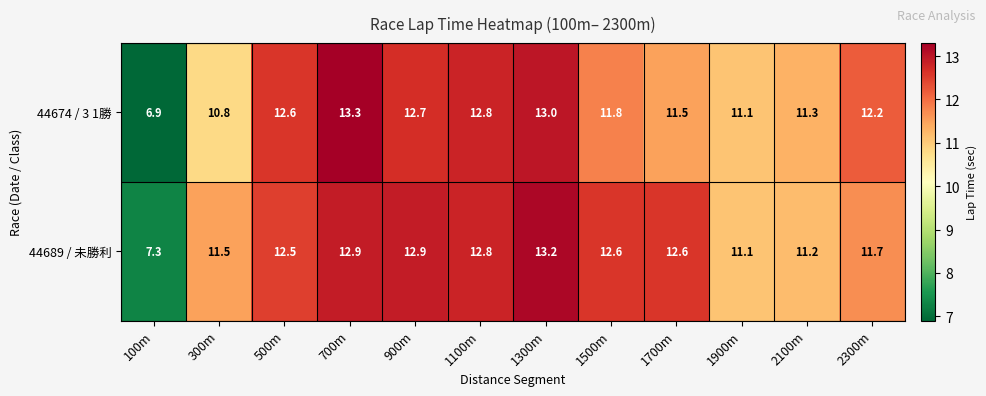

Which series has the largest total across all categories?

44689 / 未勝利